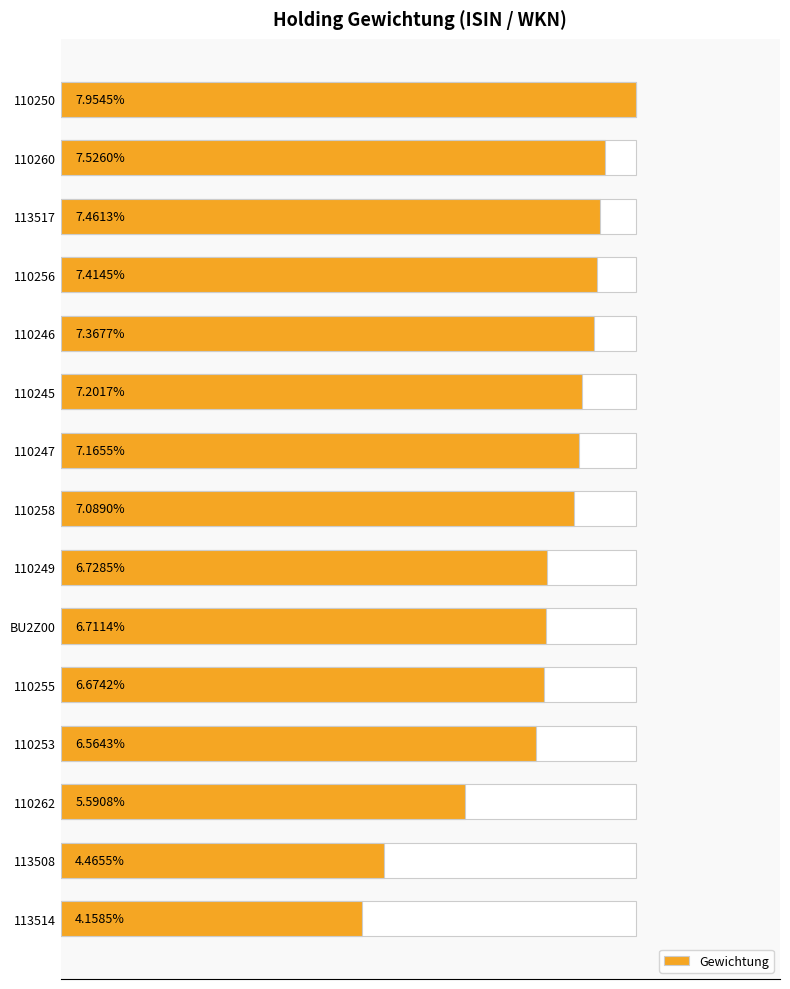

Count the values in the range 0 to 1.

15